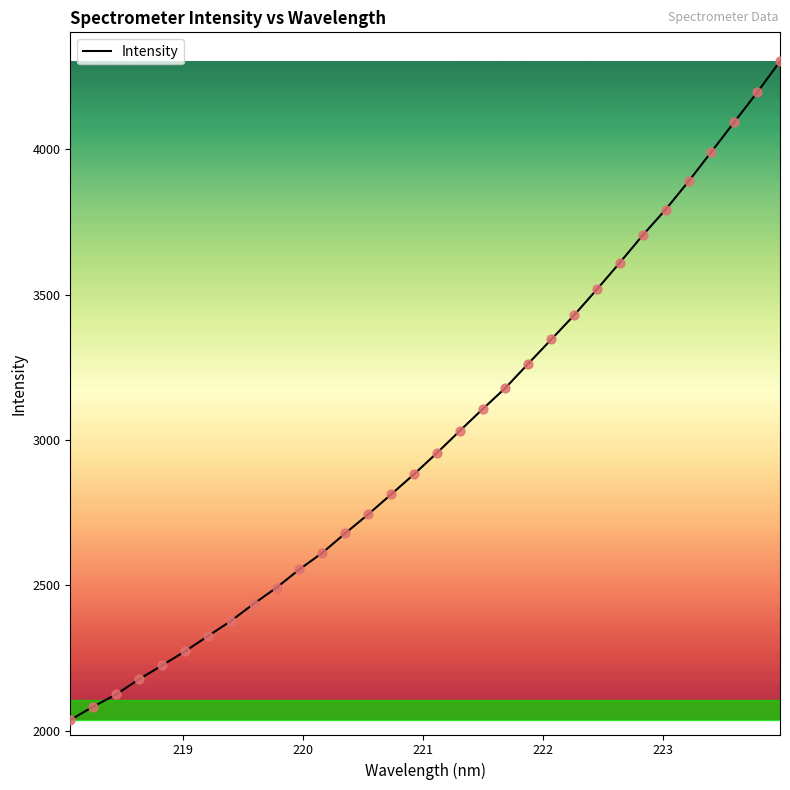

What is the difference between the maximum and minimum values?

2266.2